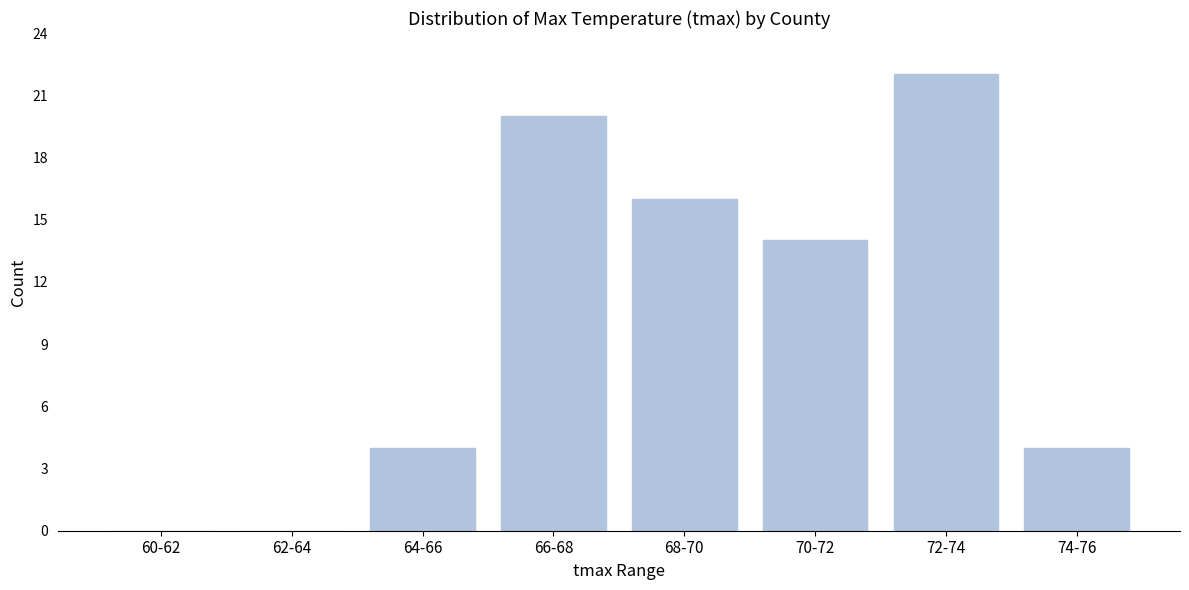

Reading left to right, transcribe all the data shown in this chart.

60-62=0	62-64=0	64-66=4	66-68=20	68-70=16	70-72=14	72-74=22	74-76=4